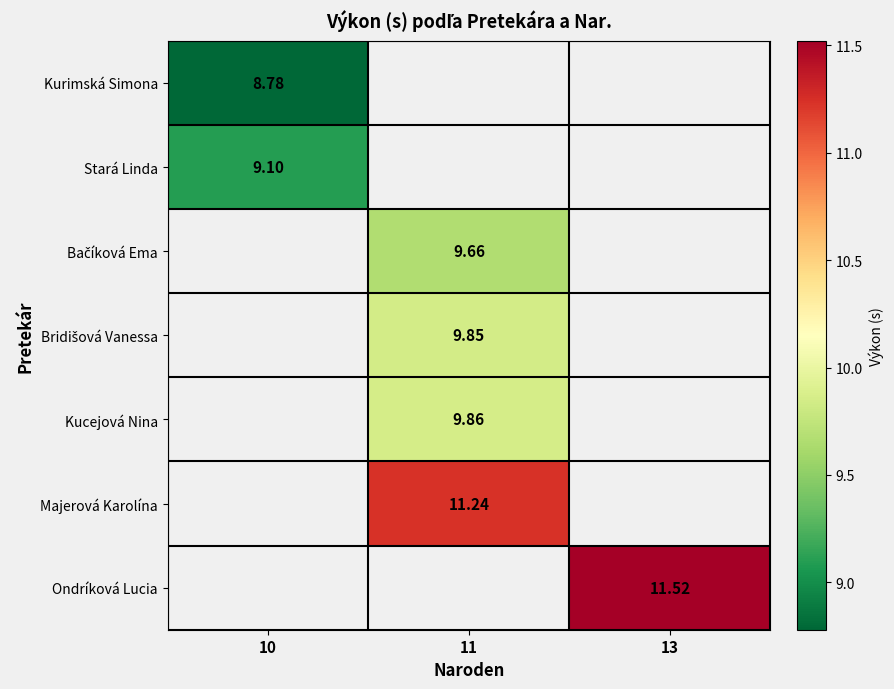

What is the difference between the highest and lowest values at 10?

0.3